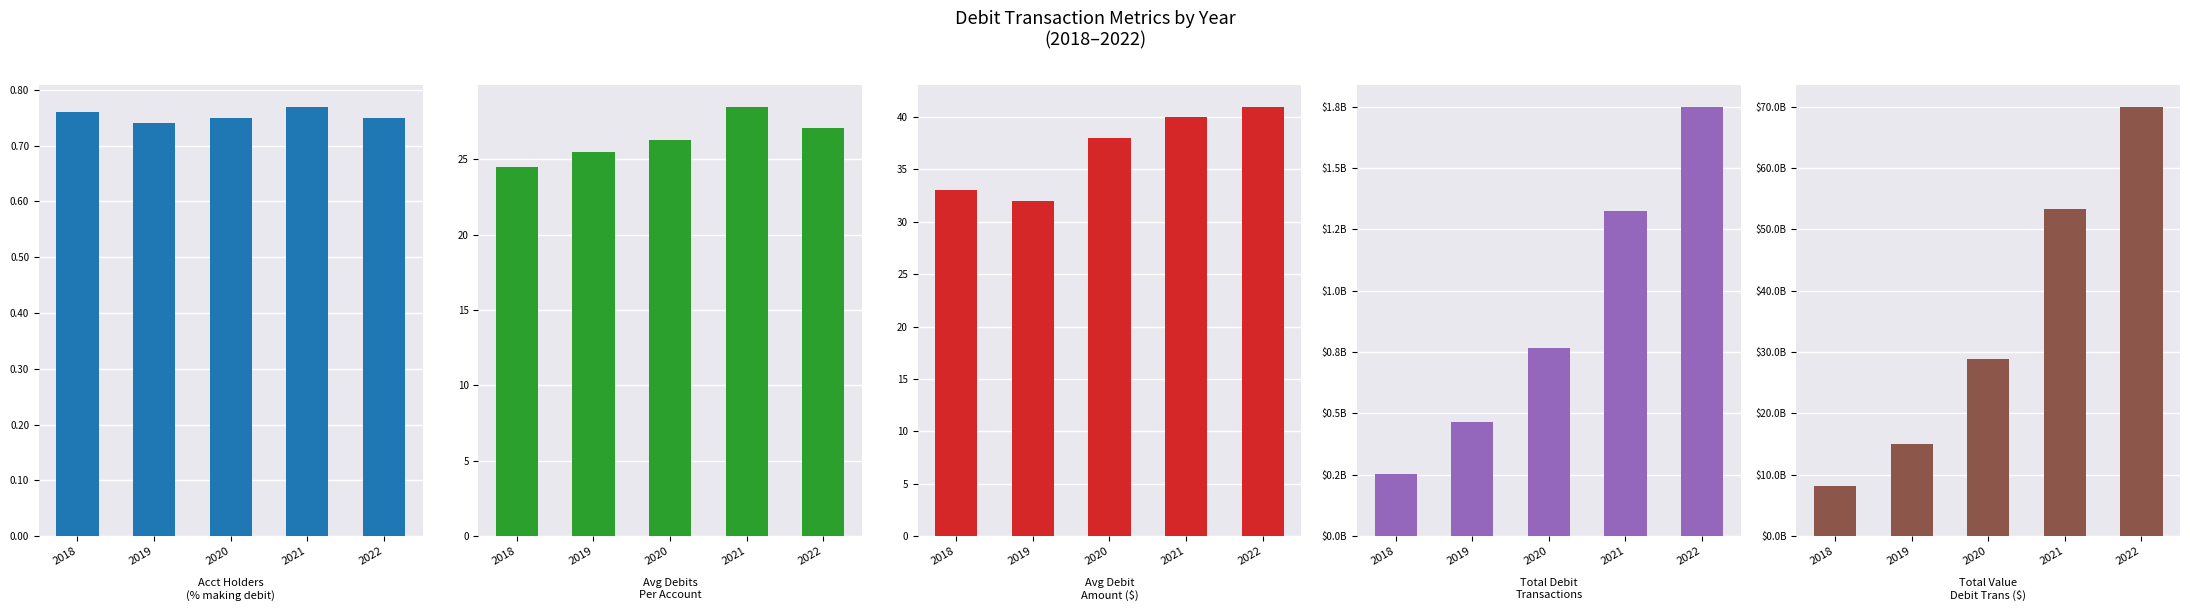

Reading left to right, what are all the values shown in this chart?

2018: Account Holders Making Debit Transactions=0.8	Average Number of Debits Per Account=24.5	Average Debit Amount=33.0	Total Debit Transactions=251756747.0	Total Value of All Debit Transactions=8192010530.0
2019: Account Holders Making Debit Transactions=0.7	Average Number of Debits Per Account=25.5	Average Debit Amount=32.0	Total Debit Transactions=466612619.0	Total Value of All Debit Transactions=15016793322.0
2020: Account Holders Making Debit Transactions=0.8	Average Number of Debits Per Account=26.3	Average Debit Amount=38.0	Total Debit Transactions=767317045.0	Total Value of All Debit Transactions=28851887950.0
2021: Account Holders Making Debit Transactions=0.8	Average Number of Debits Per Account=28.5	Average Debit Amount=40.0	Total Debit Transactions=1326062984.0	Total Value of All Debit Transactions=53255115975.7
2022: Account Holders Making Debit Transactions=0.8	Average Number of Debits Per Account=27.1	Average Debit Amount=41.0	Total Debit Transactions=1750678984.0	Total Value of All Debit Transactions=70005863502.7